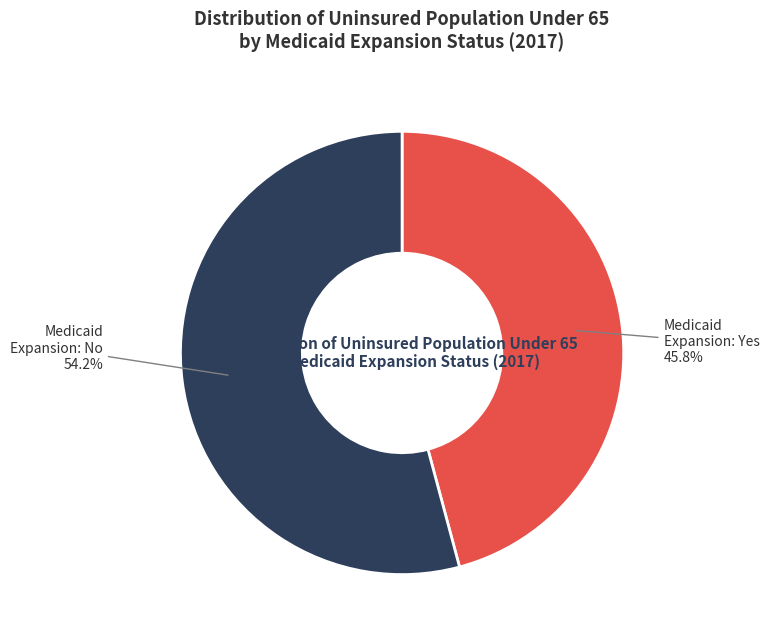

How many slices are in this pie chart?

2